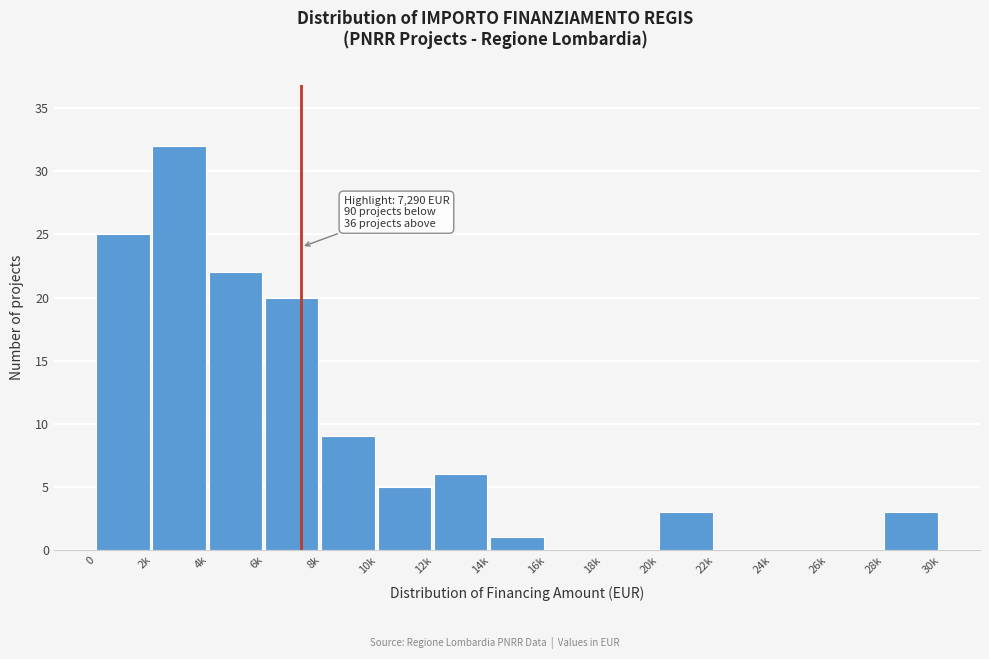

Reading left to right, transcribe all the data shown in this chart.

0=25	2k=32	4k=22	6k=20	8k=9	10k=5	12k=6	14k=1	16k=0	18k=0	20k=3	22k=0	24k=0	26k=0	28k=3